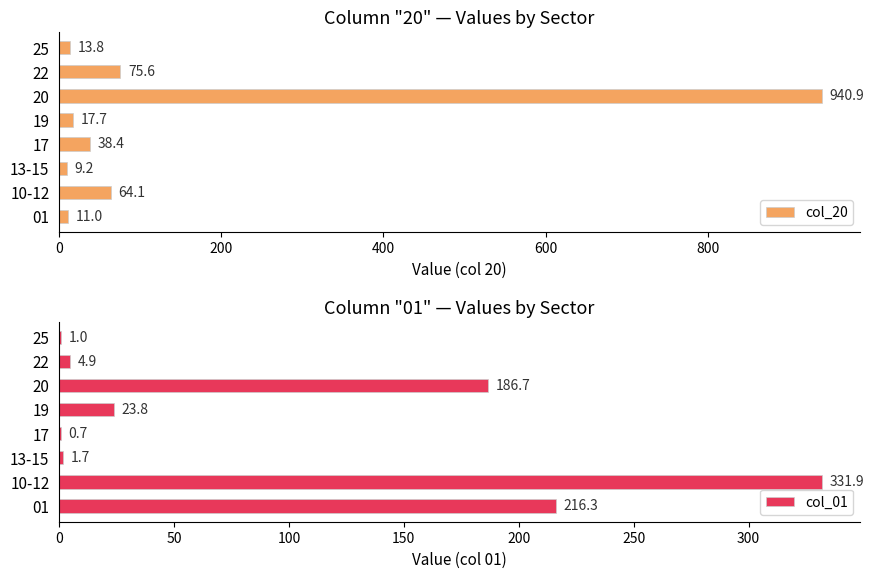

Read the col_20 value at 13-15.

9.2